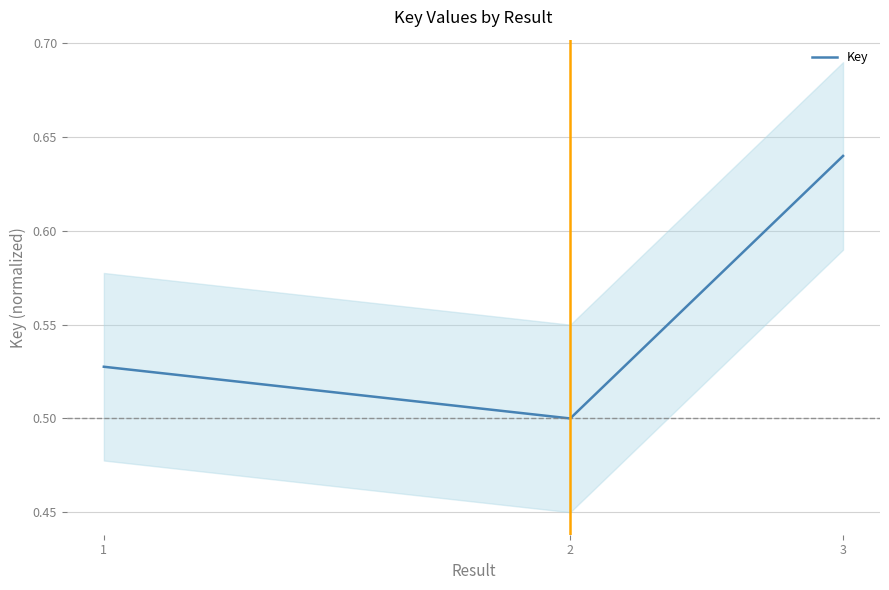

What is the value of the 1st point from the left?

0.5